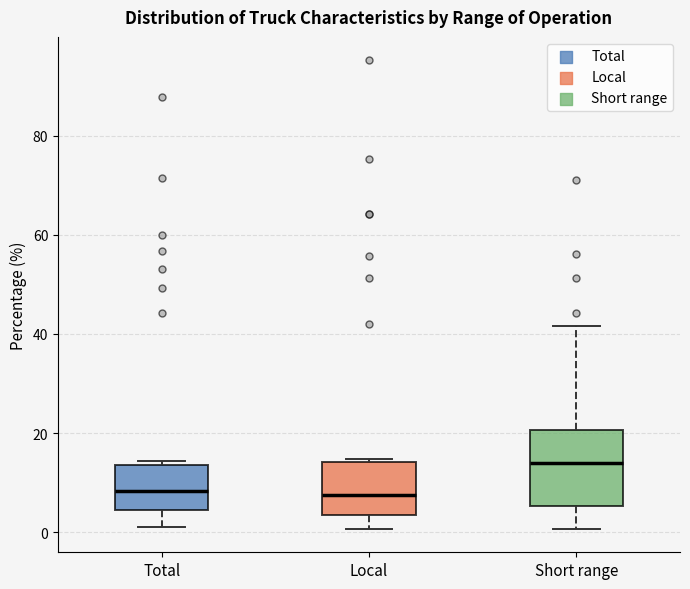

Which box's median line is the highest?

Short range